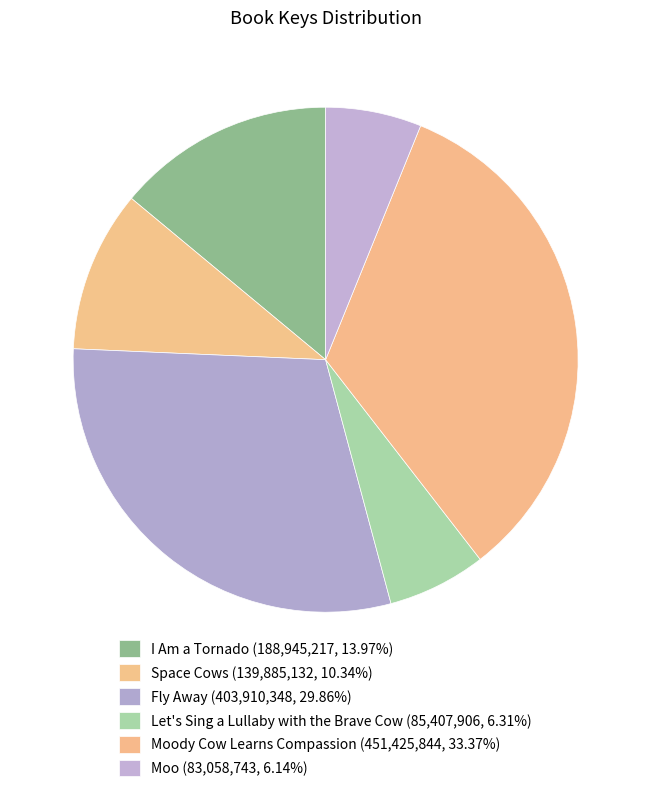

How many segments does this pie chart have?

6